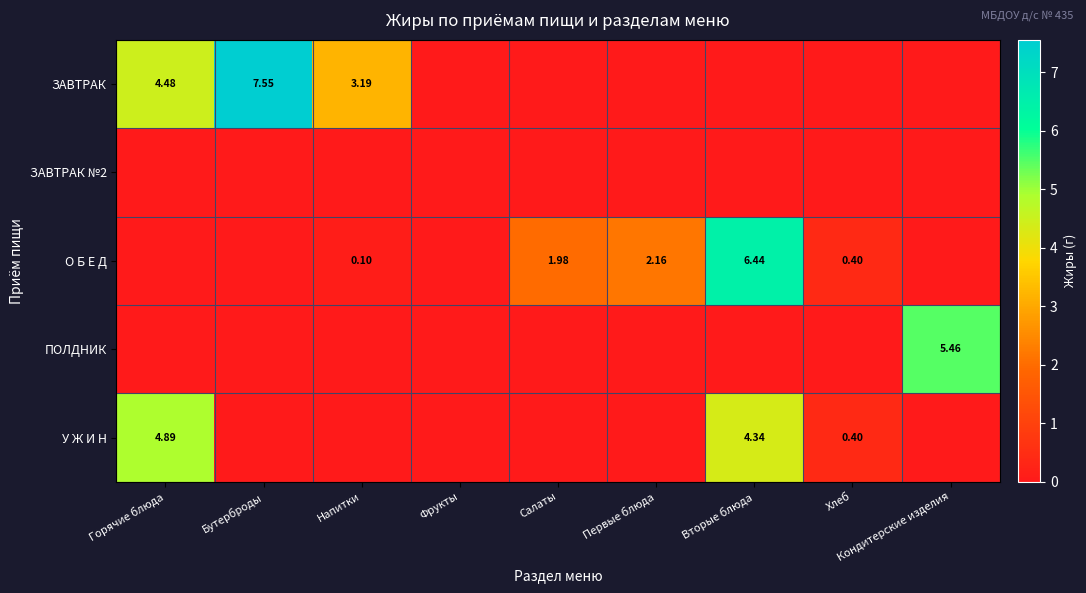

At how many categories does at least one series exceed 0?

8